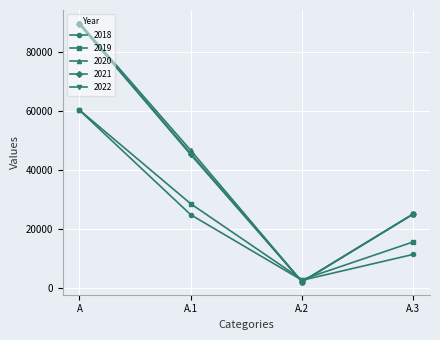

True or false: 2018 has a value of 12781.7 at A.1.

False